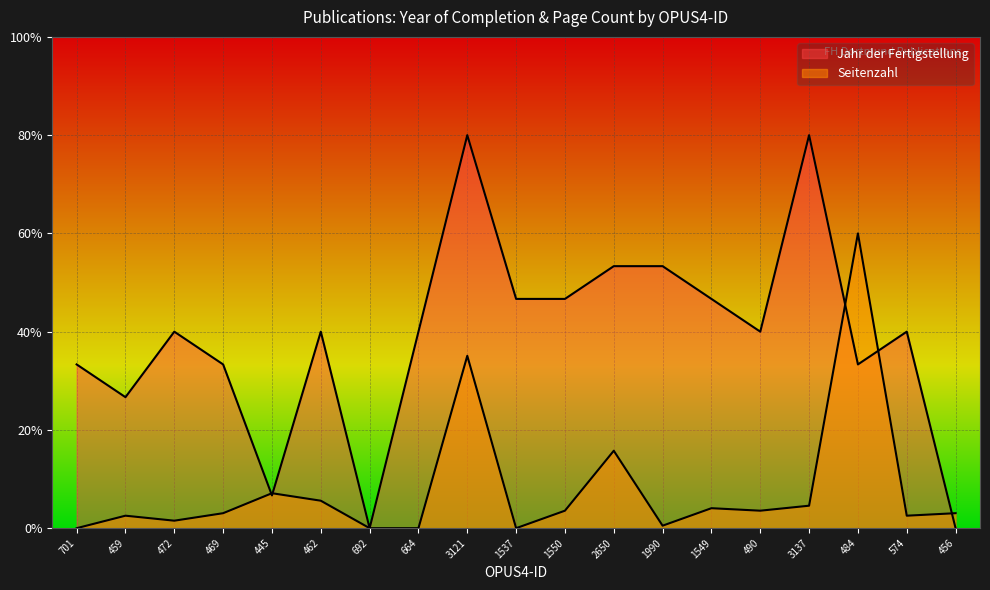

Count the number of categories in the chart.

19